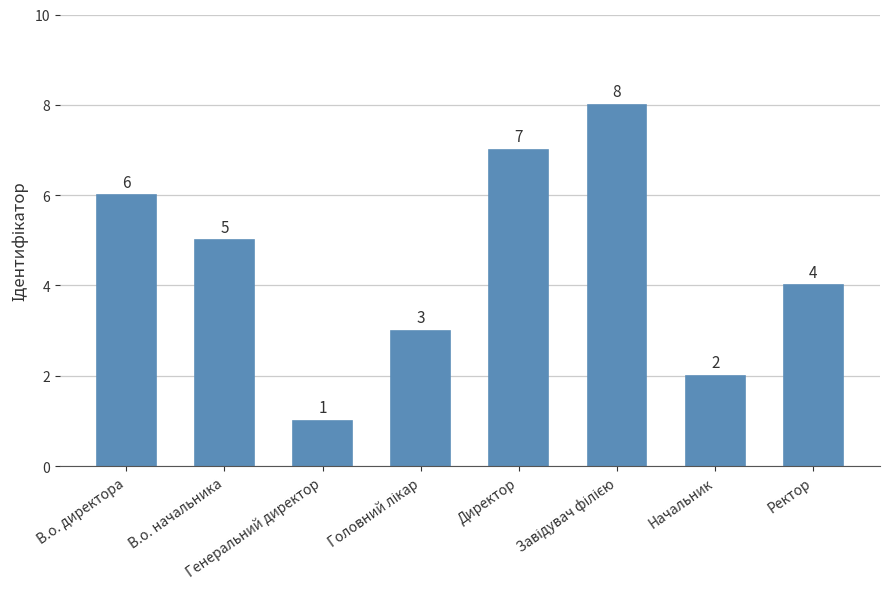

Count the number of data series in this chart.

1